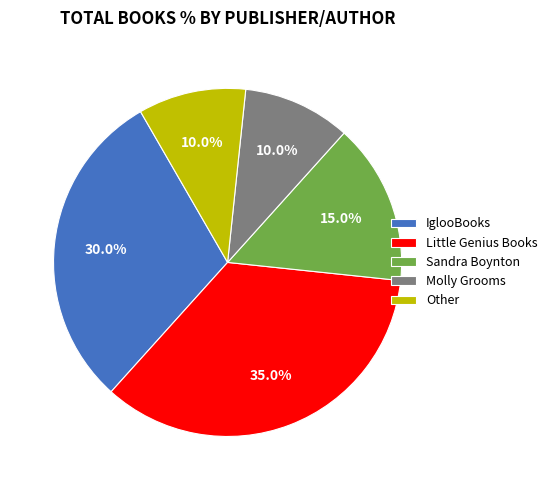

Does any single category account for the majority?

No